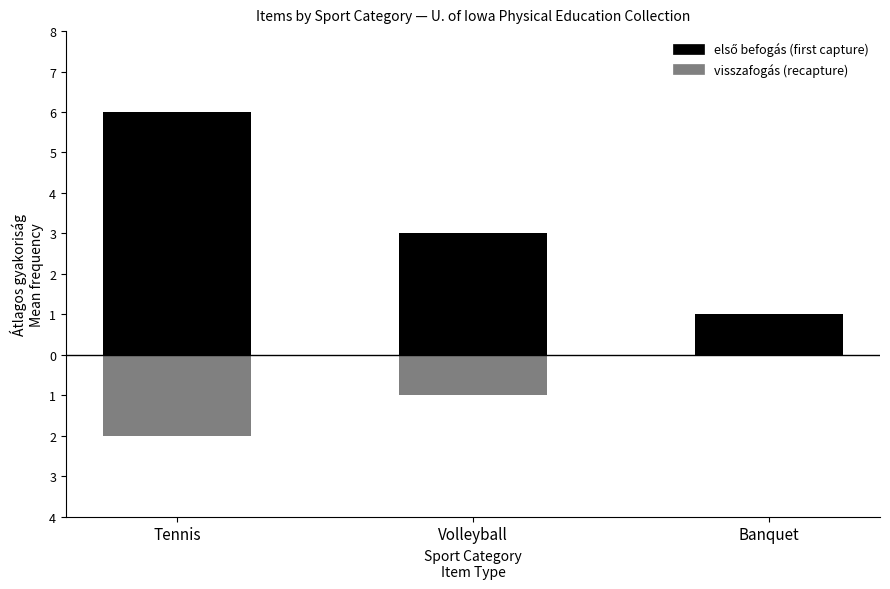

What are all the series names shown in the legend?

első befogás (first capture), visszafogás (recapture)